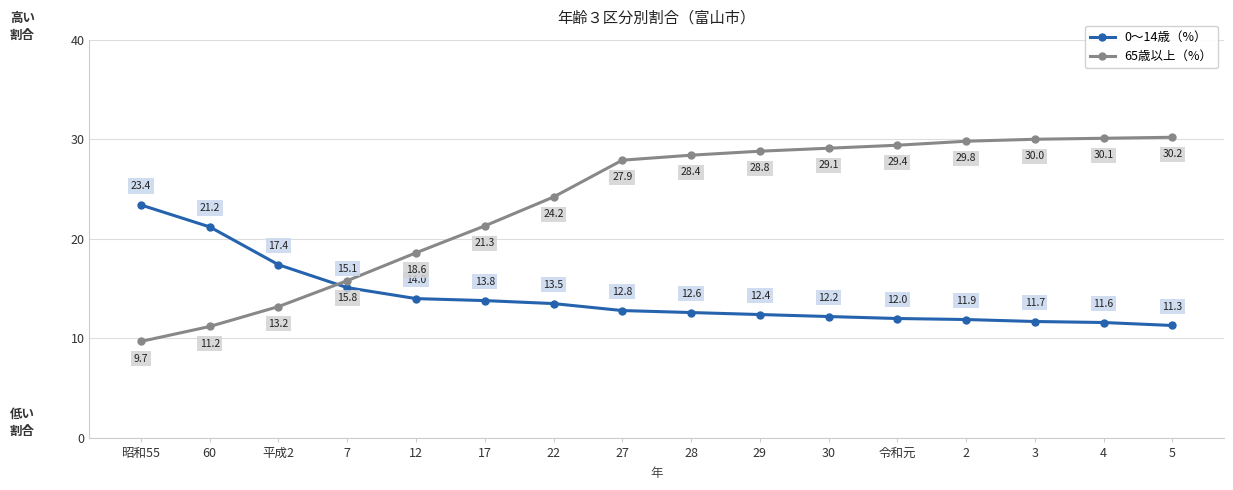

True or false: 65歳以上（%） and 0～14歳（%） intersect in this chart.

True